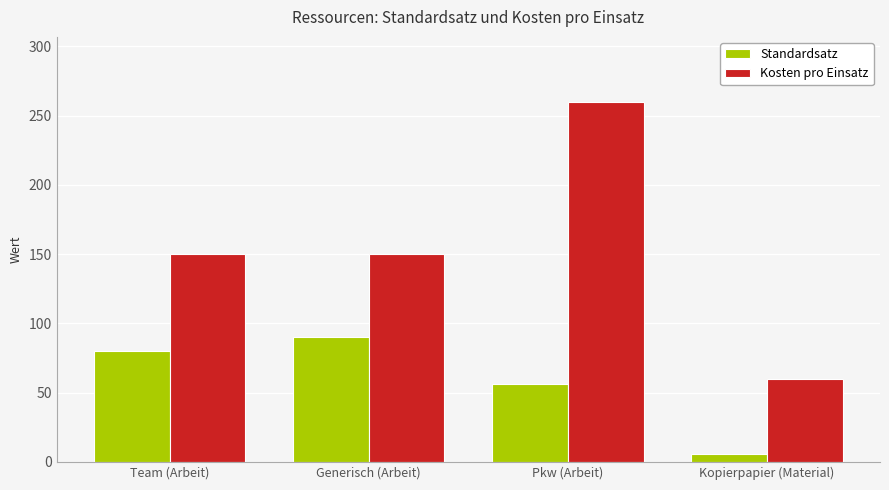

List the series in order of their overall mean, lowest first.

Standardsatz, Kosten pro Einsatz